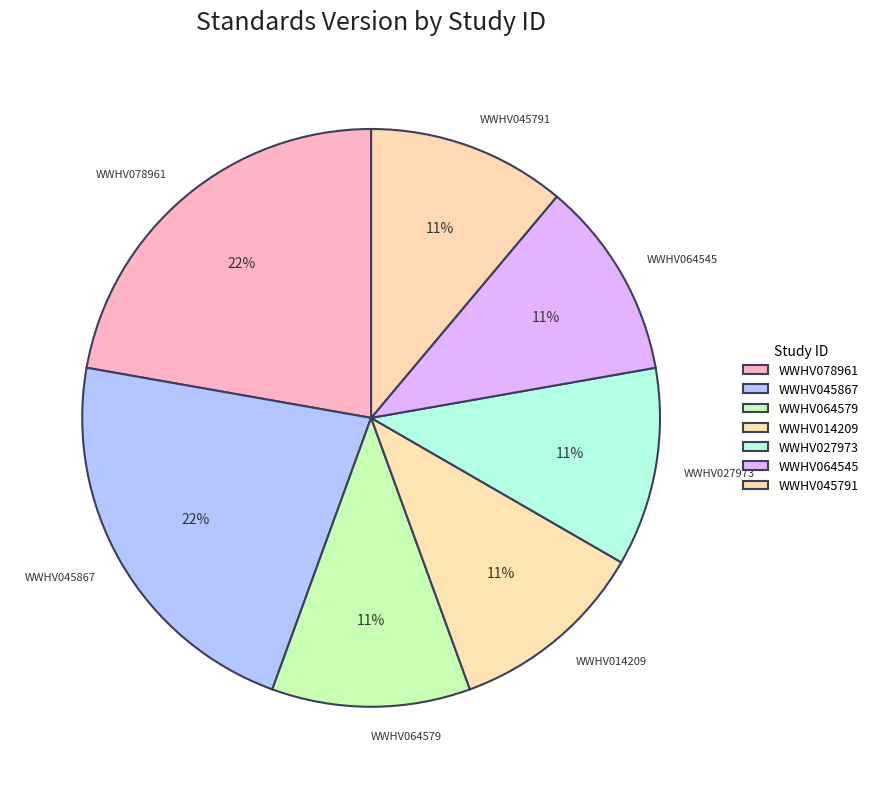

Is there a majority slice in this chart?

No